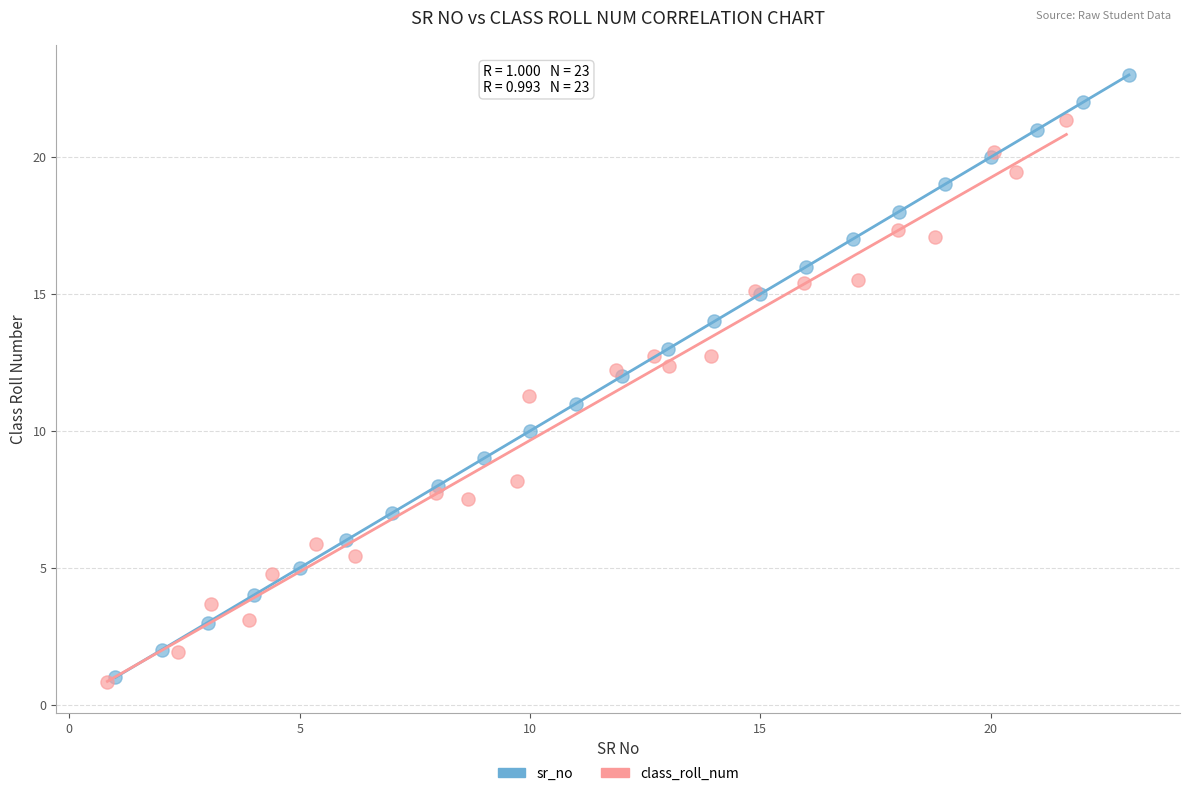

Which series reaches the maximum Y coordinate?

sr_no